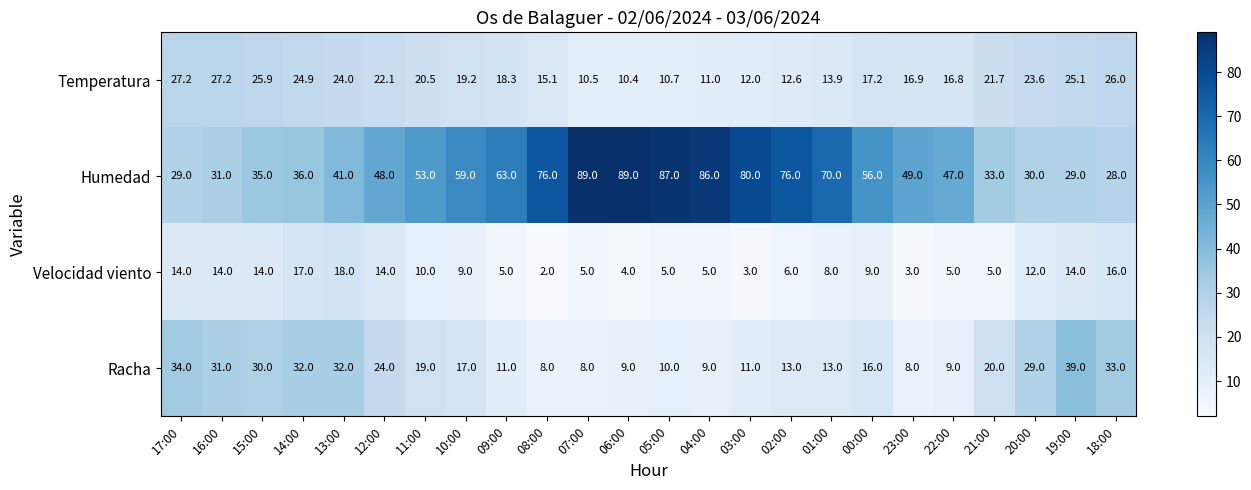

What is the minimum value for Velocidad viento?

2.0